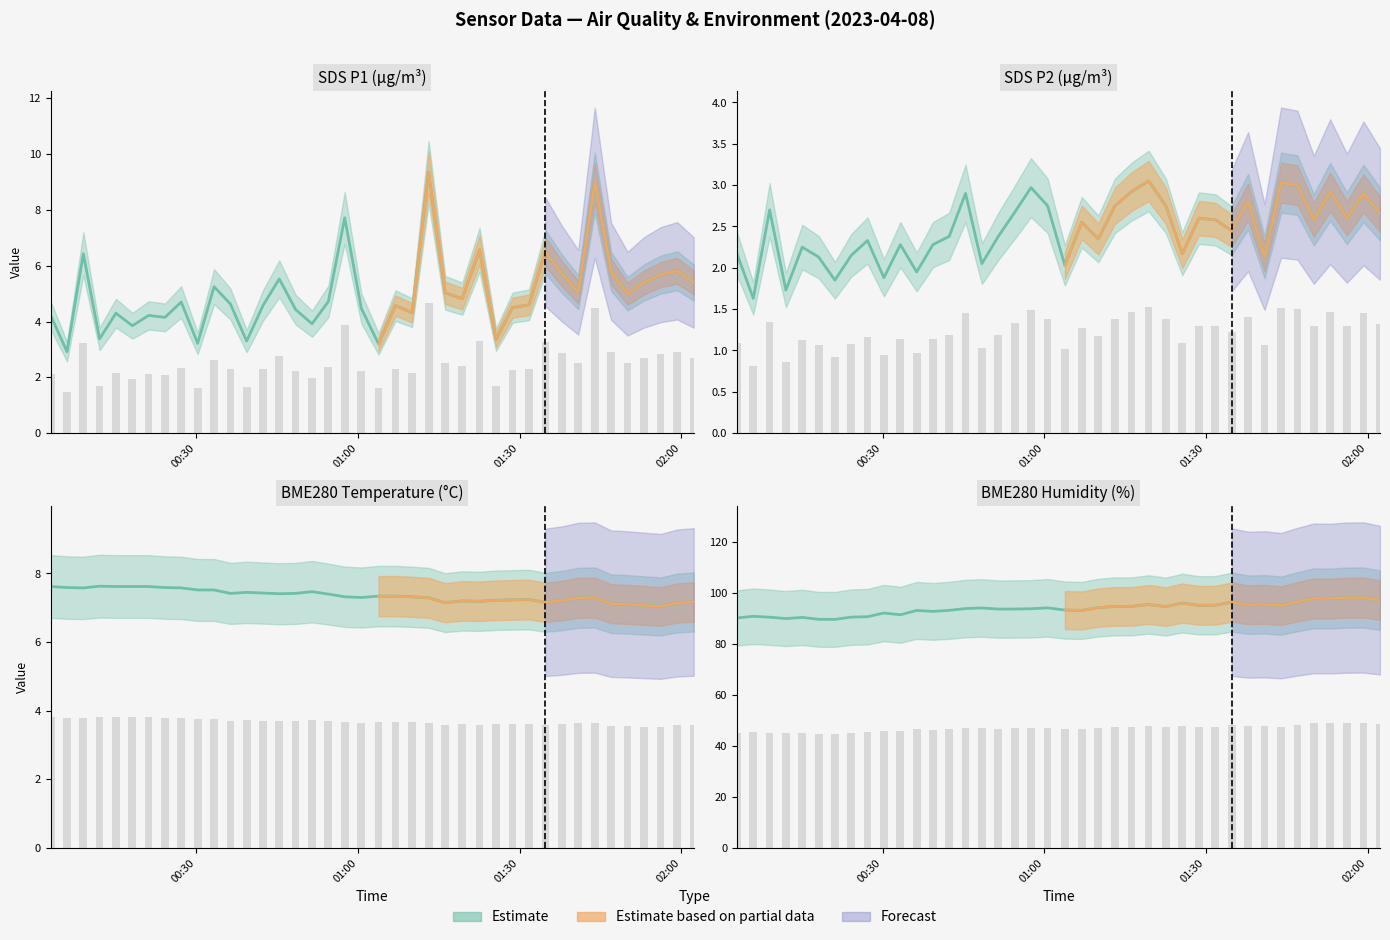

Which category has the highest value in the BME280_humidity series?

2023/04/08 01:59:15